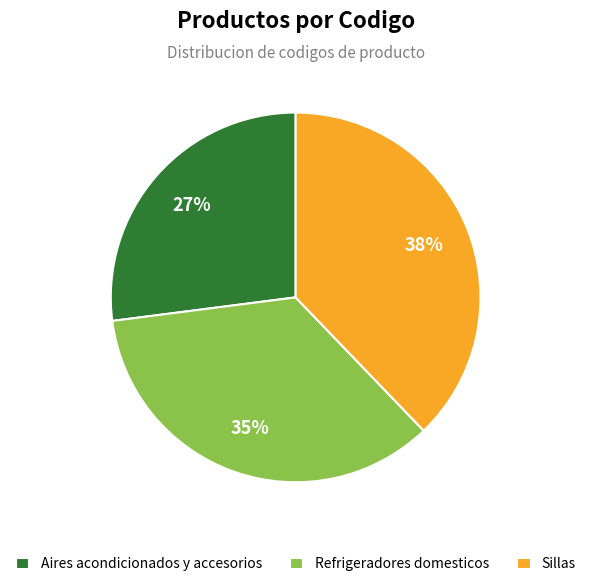

Count the number of slices in the pie.

3